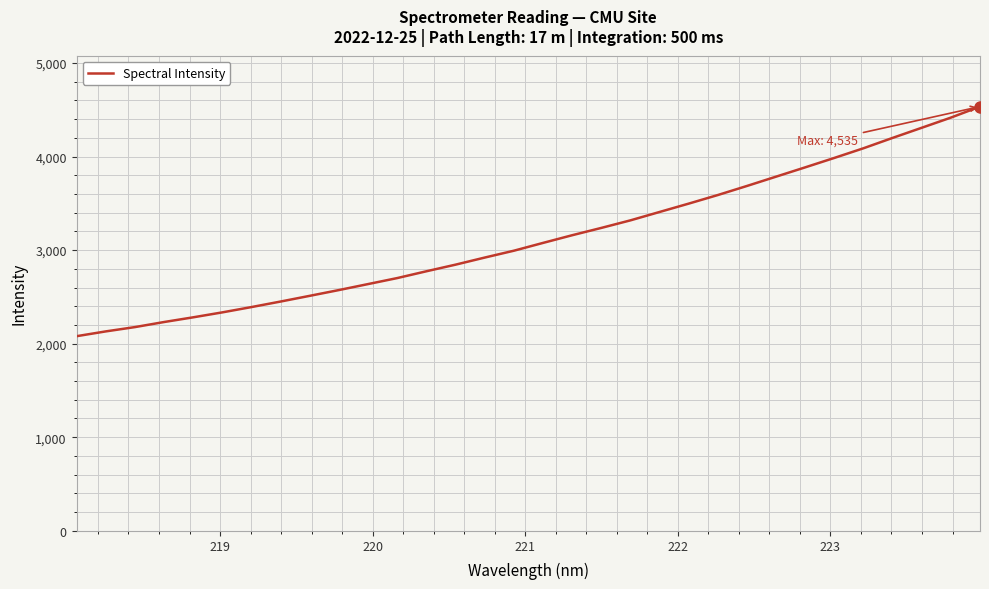

What is the minimum value shown in the chart?

2079.8